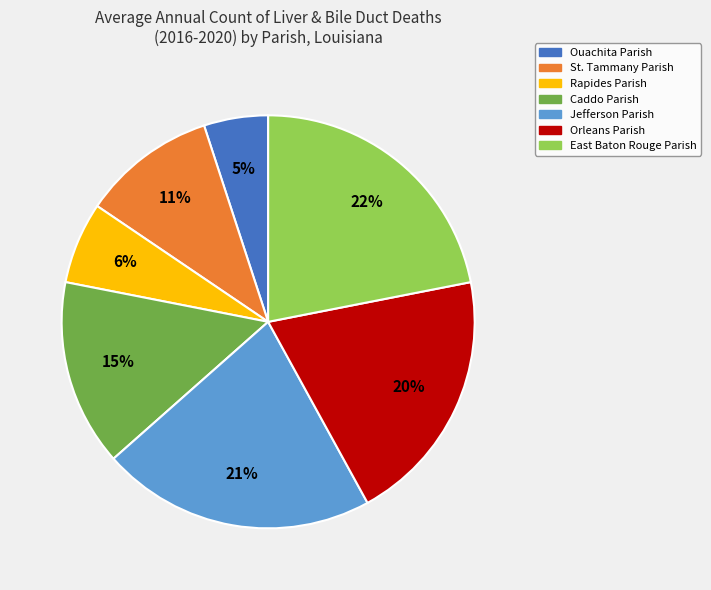

Does Rapides Parish represent more than half of the total?

No